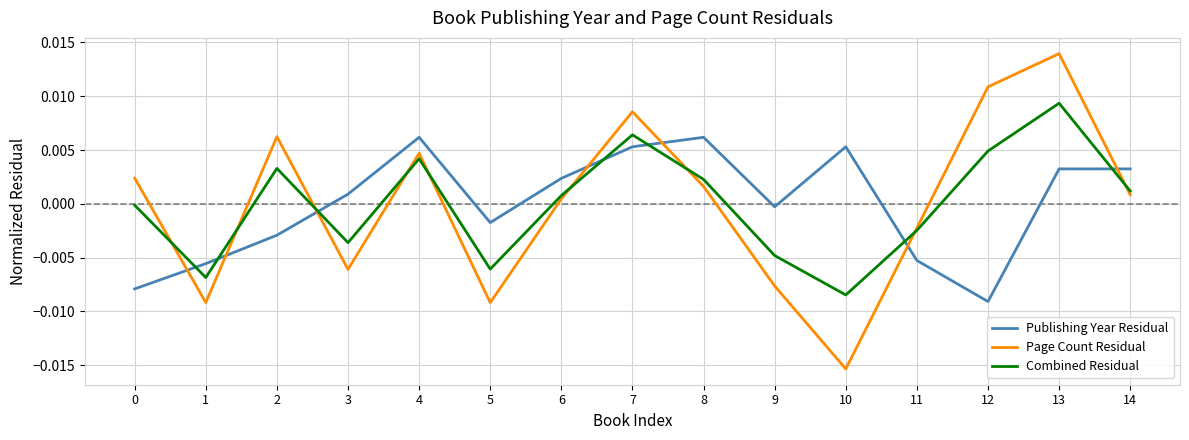

Which series has the widest spread of values?

Page Count Residual